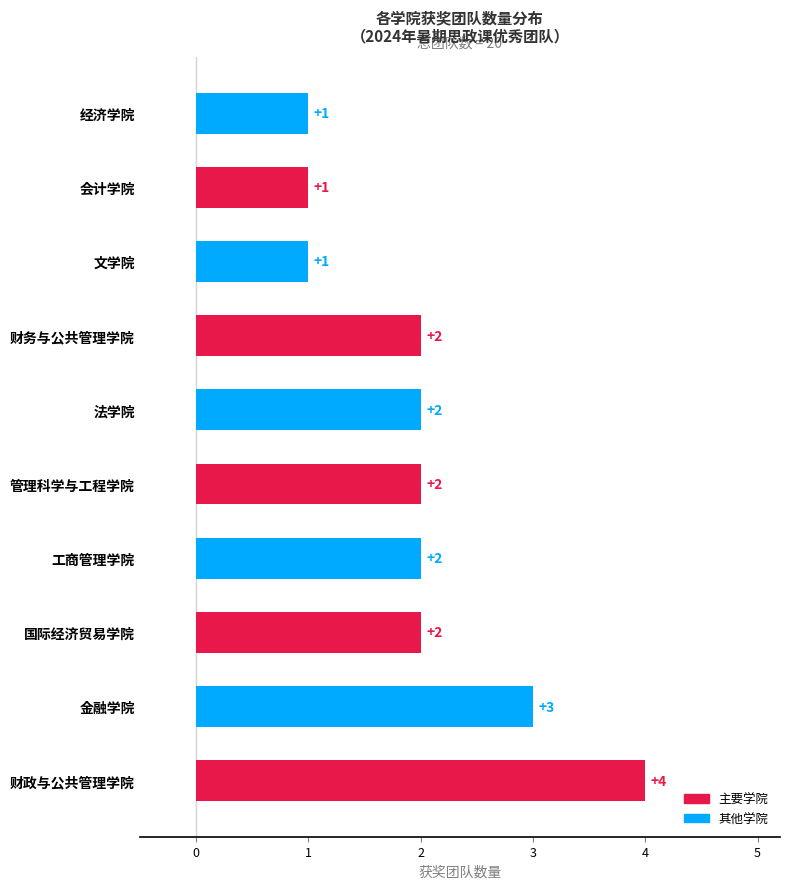

Reading bottom to top, extract all data points from this chart.

4	3	2	2	2	2	2	1	1	1